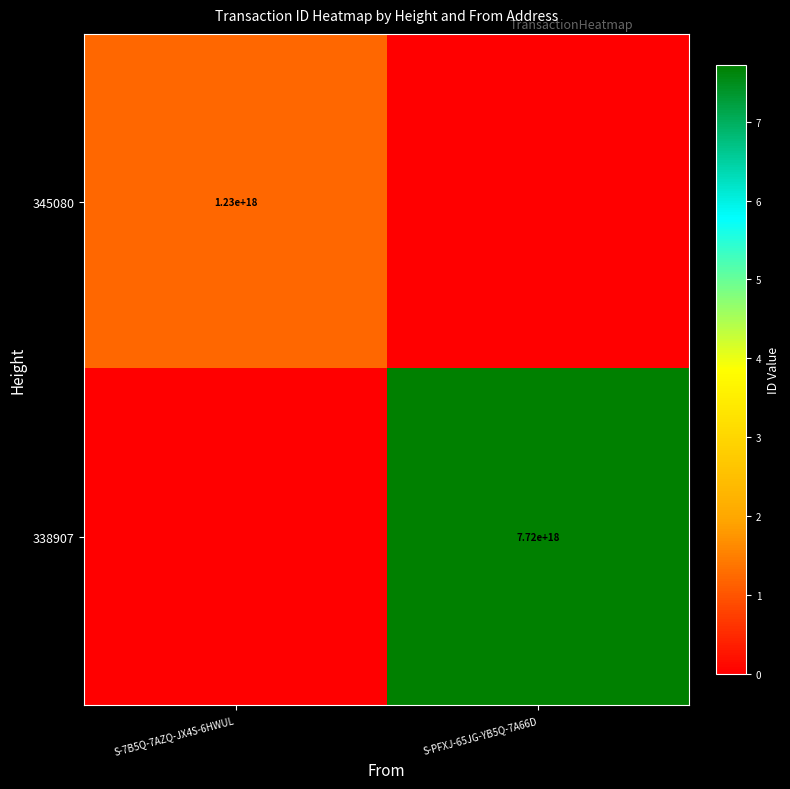

True or false: 338907 has a value of 7720000000000000000 at S-PFXJ-65JG-YB5Q-7A66D.

True